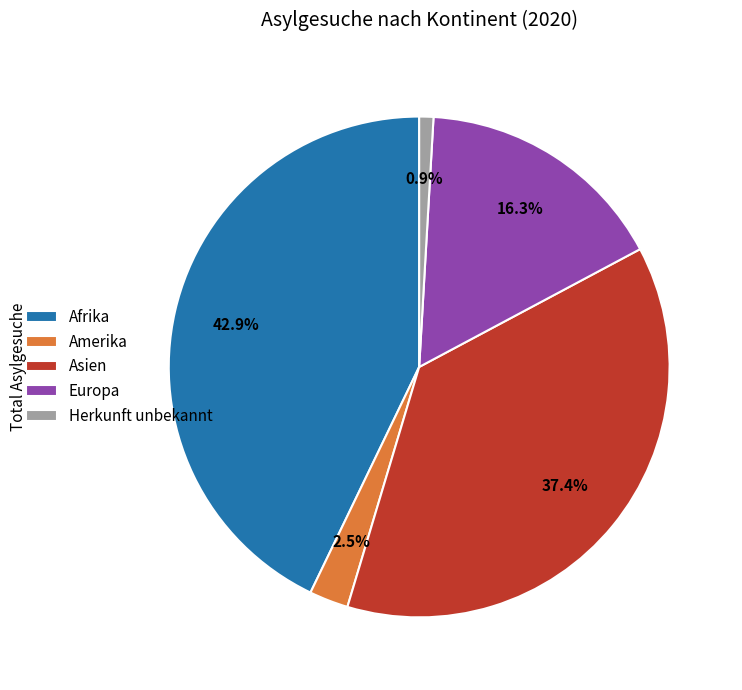

Do Europa and Amerika together represent more than half of the pie?

No